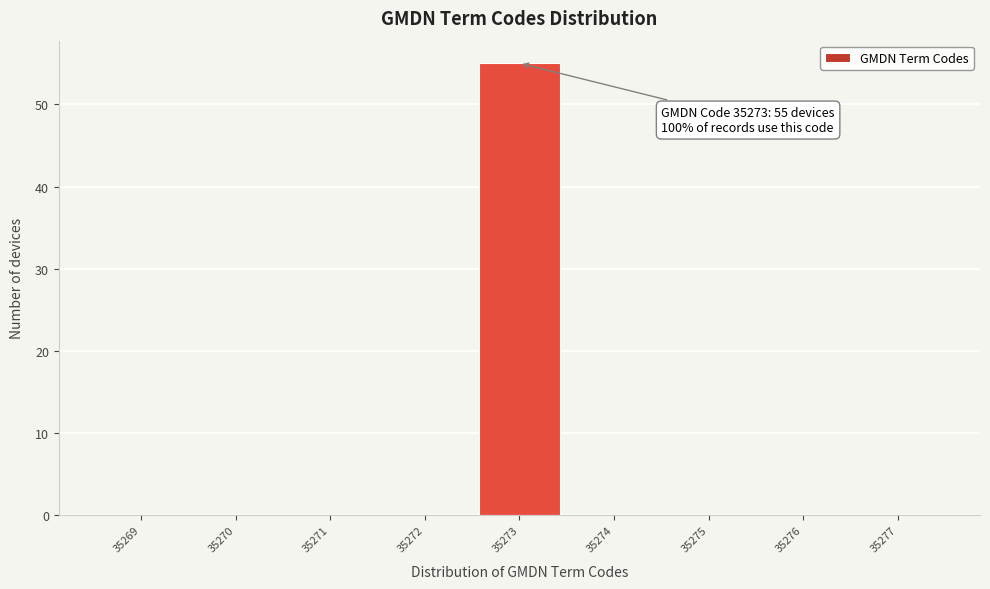

Reading right to left, what are all the values shown in this chart?

35277=0	35276=0	35275=0	35274=0	35273=55	35272=0	35271=0	35270=0	35269=0